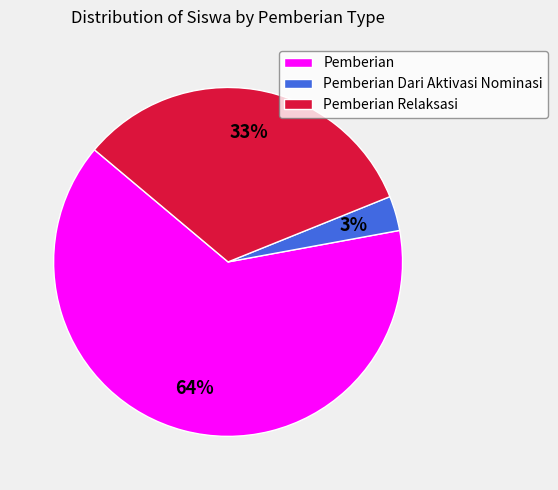

Is there any slice that represents more than half of the pie?

Yes